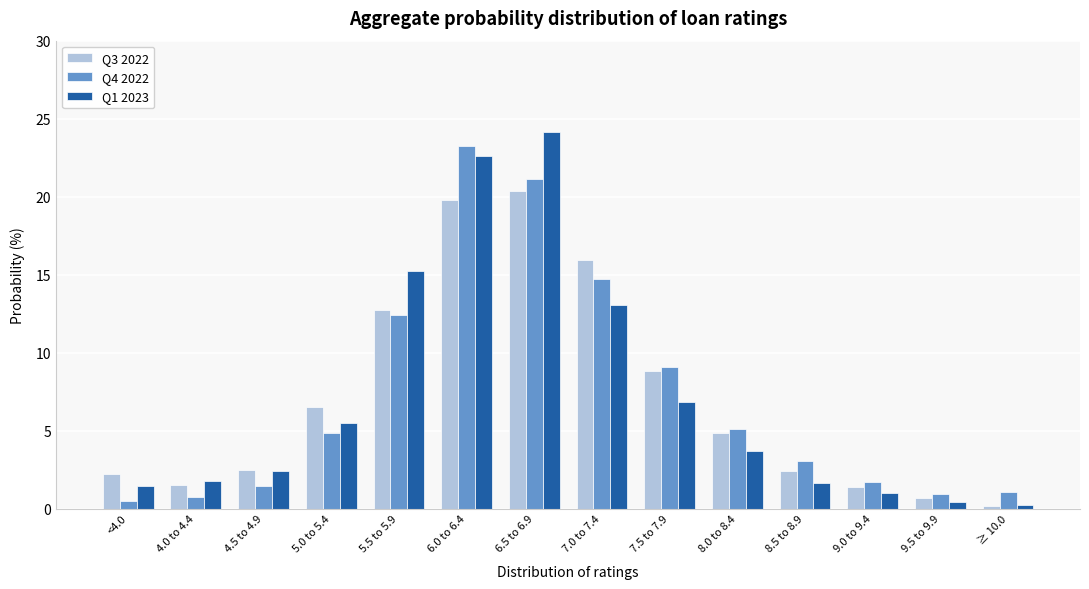

List the series in order of their overall mean, lowest first.

Q1 2023, Q3 2022, Q4 2022